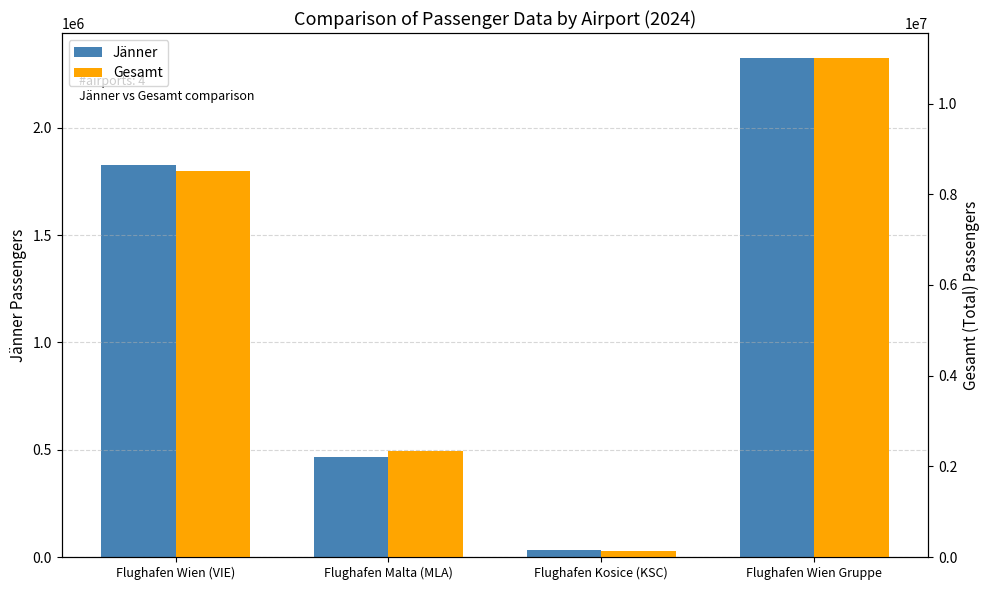

At which label does Gesamt first exceed 8520422?

Flughafen Wien Gruppe